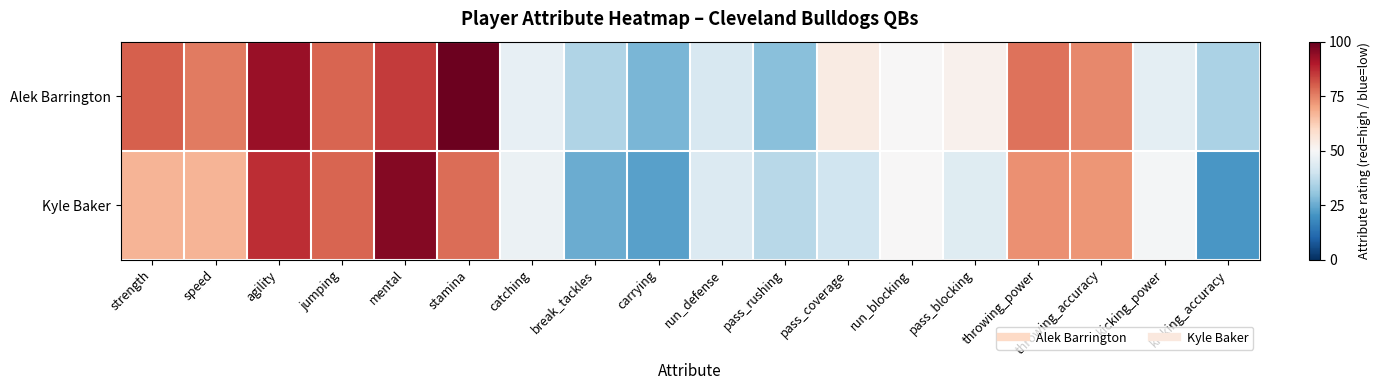

What is the smallest value displayed?

-0.6